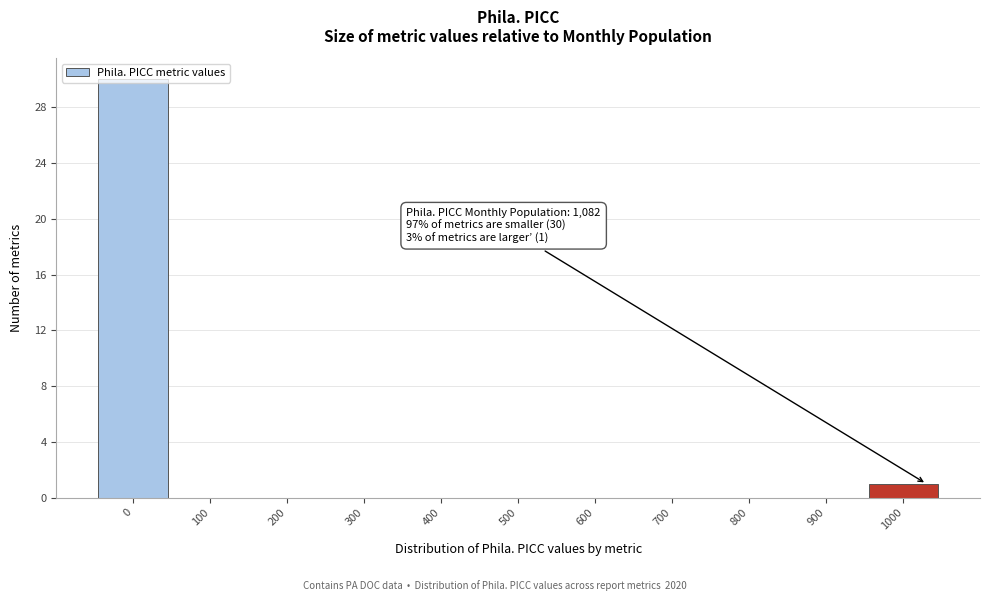

What is the sum of all values?

31